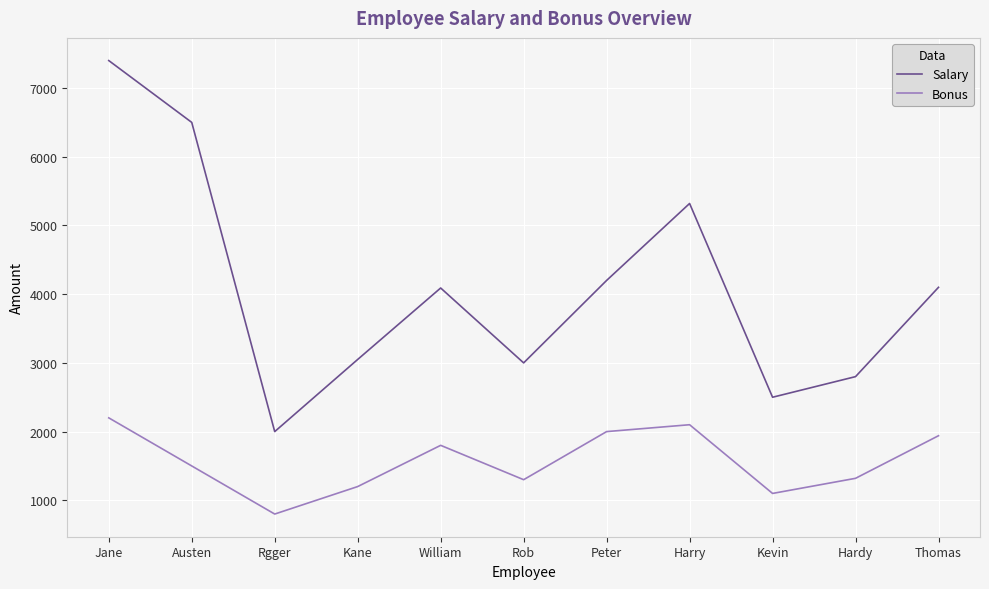

List the series in order of their overall mean, highest first.

Salary, Bonus